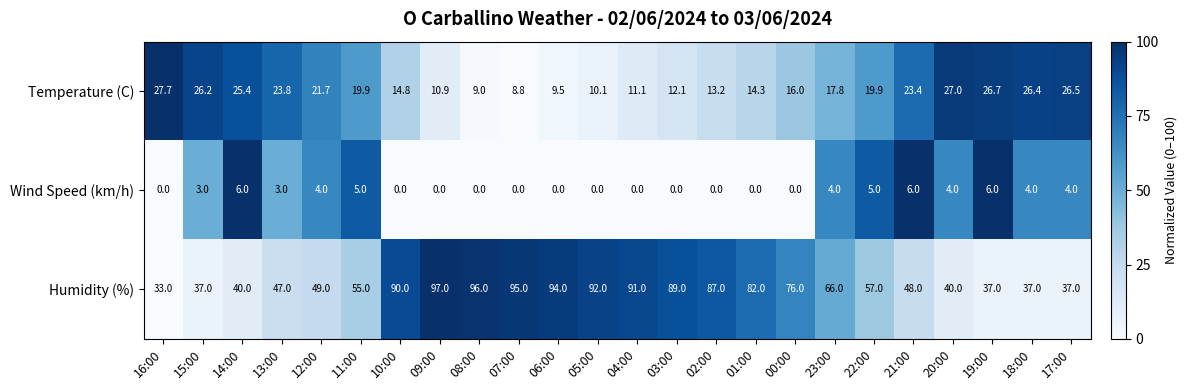

Is the value of Humidity (%) at 14:00 greater than the value of Wind Speed (km/h) at 17:00?

Yes